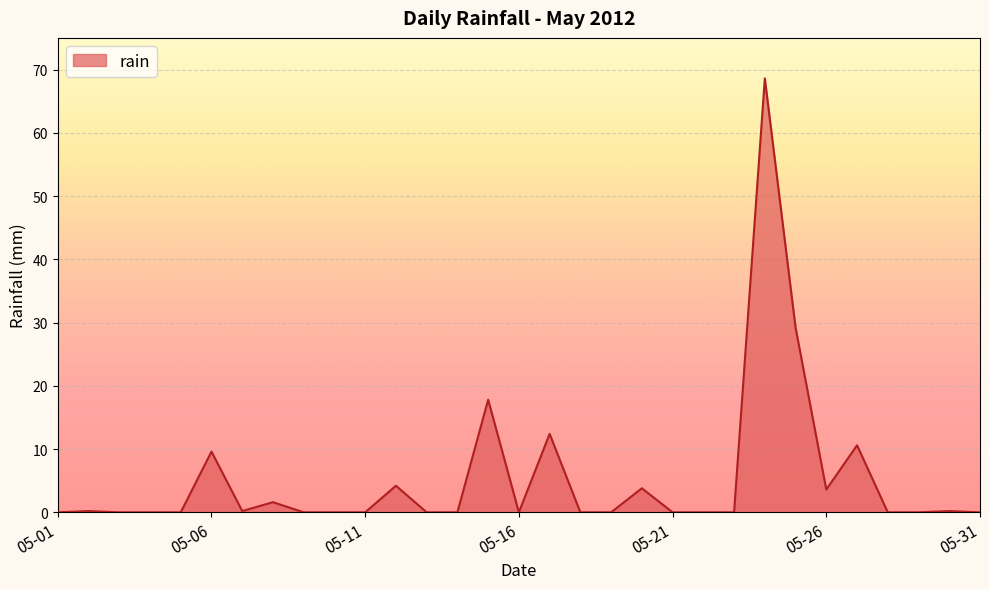

What is the greatest value displayed?

68.6